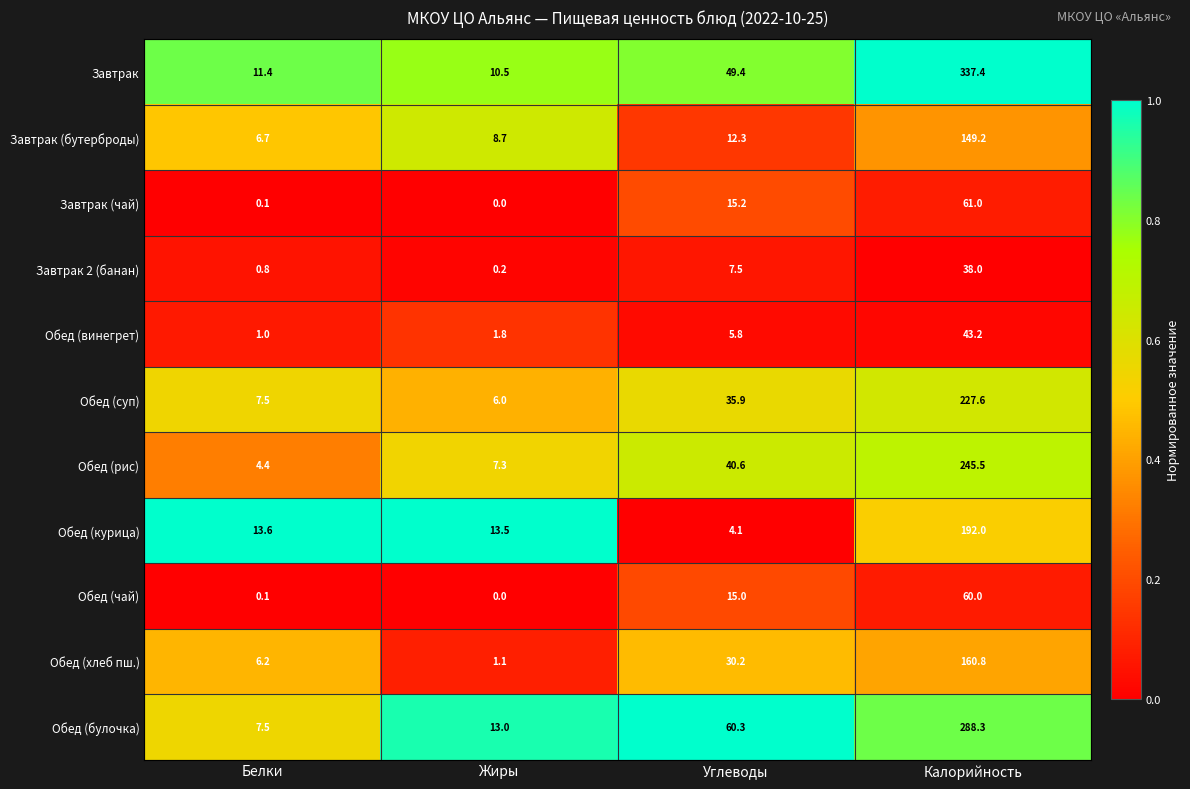

List the labels in order of Обед (винегрет) value, largest first.

Калорийность, Углеводы, Жиры, Белки